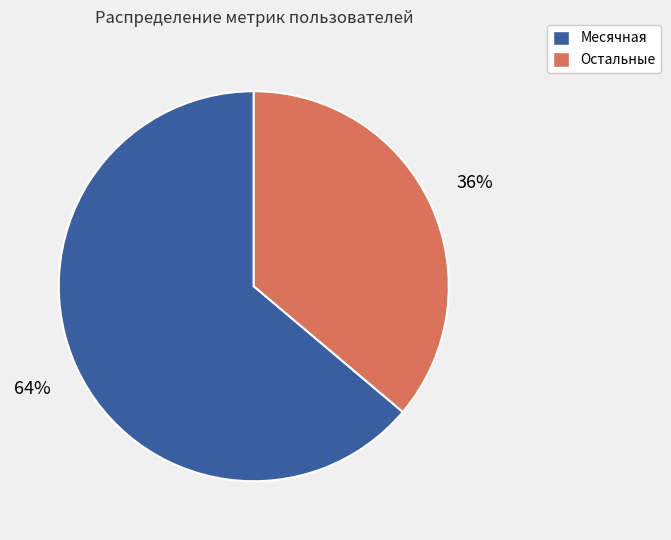

To the nearest percent, what is the difference between the largest and smallest slice percentages?

28%